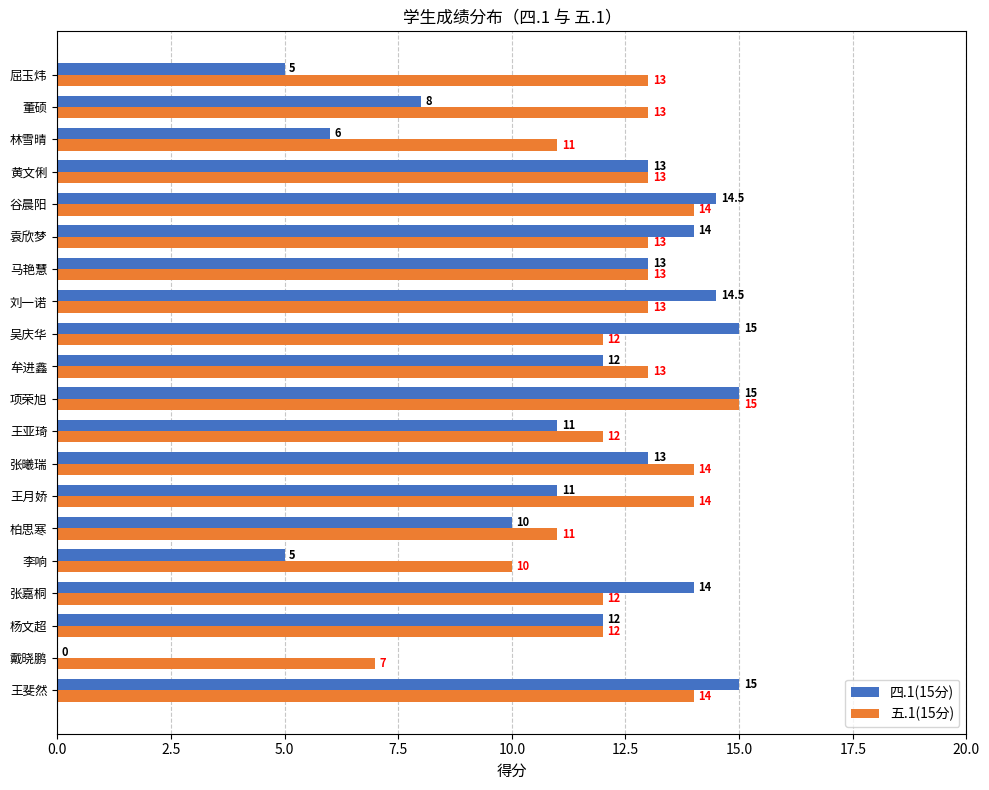

True or false: 五.1(15分) has a value of 13.0 at 屈玉炜.

True